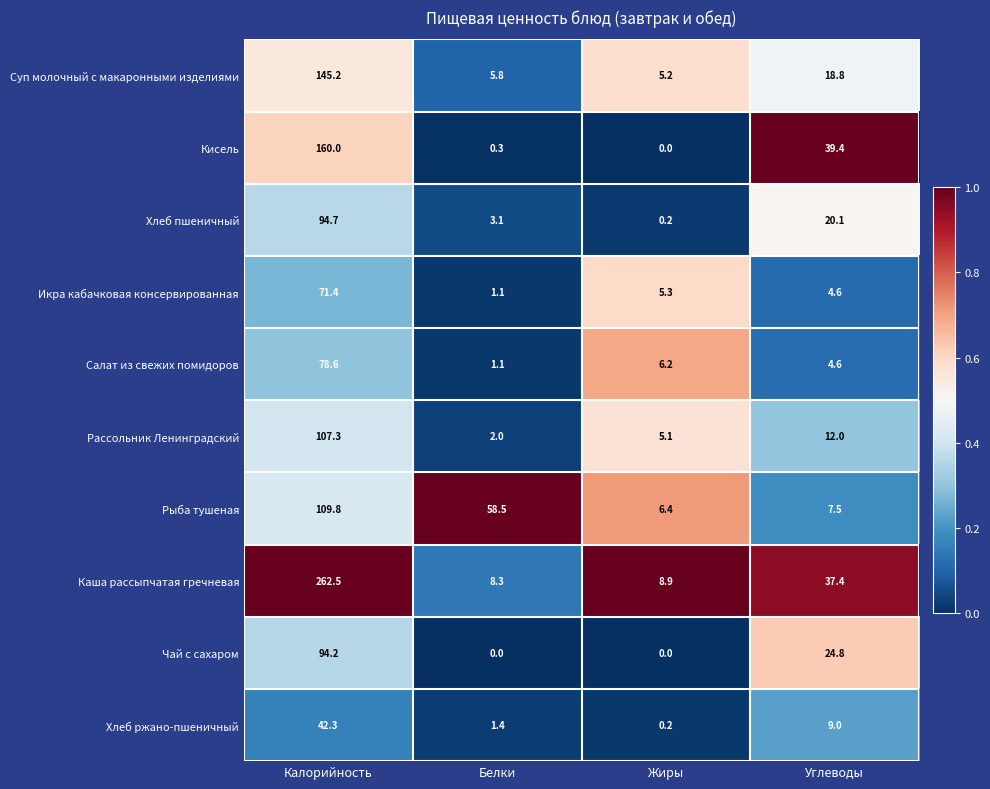

At which category is the sum across all series the highest?

Калорийность